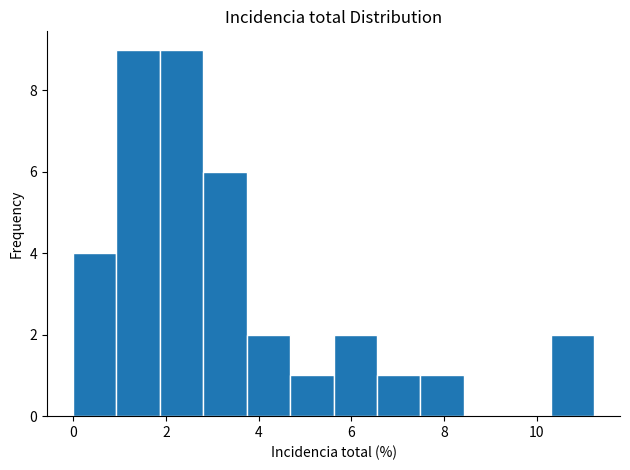

Reading left to right, list every bar in this chart as the range it spans on the x-axis followed by its height. Neither the bar edges nor the heights are printed on the chart, so give them approximately, as read against the axes.

0.0 to 1.0: 4
1.0 to 1.8: 9
1.8 to 2.8: 9
2.8 to 3.8: 6
3.8 to 4.6: 2
4.6 to 5.6: 1
5.6 to 6.6: 2
6.6 to 7.4: 1
7.4 to 8.4: 1
8.4 to 9.4: 0
9.4 to 10.2: 0
10.2 to 11.2: 2